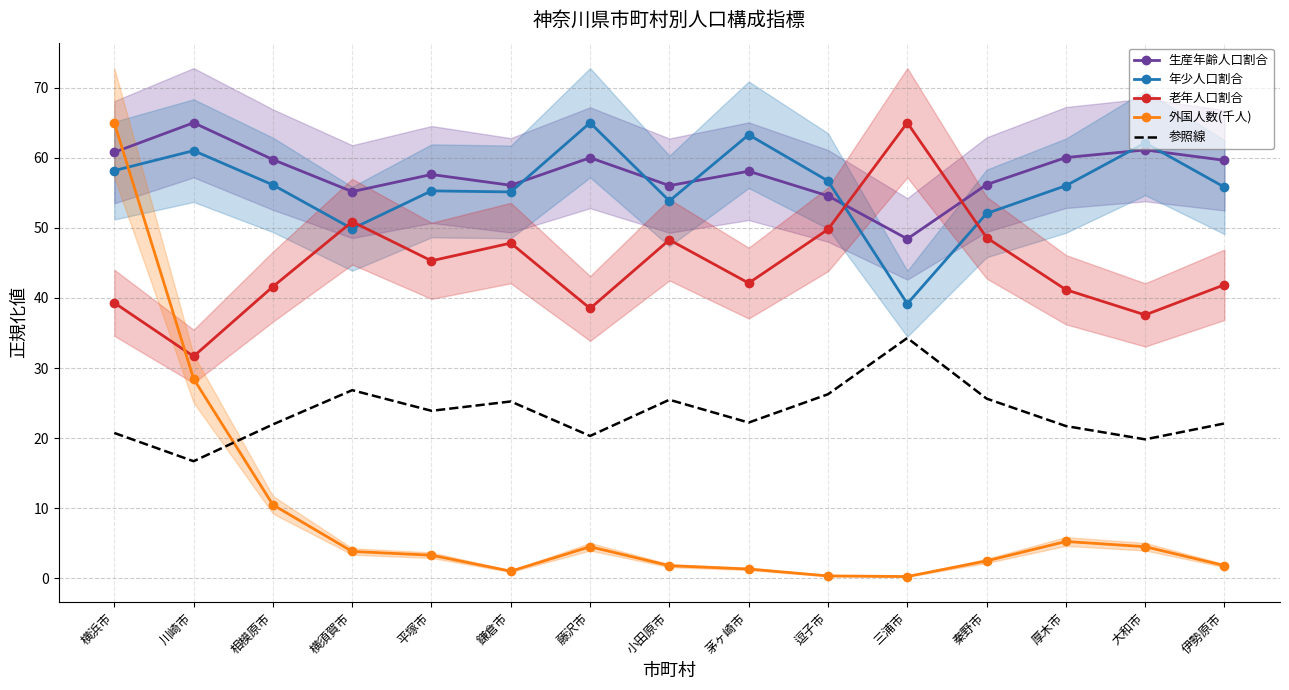

Between 鎌倉市 and 逗子市, which is larger?

鎌倉市